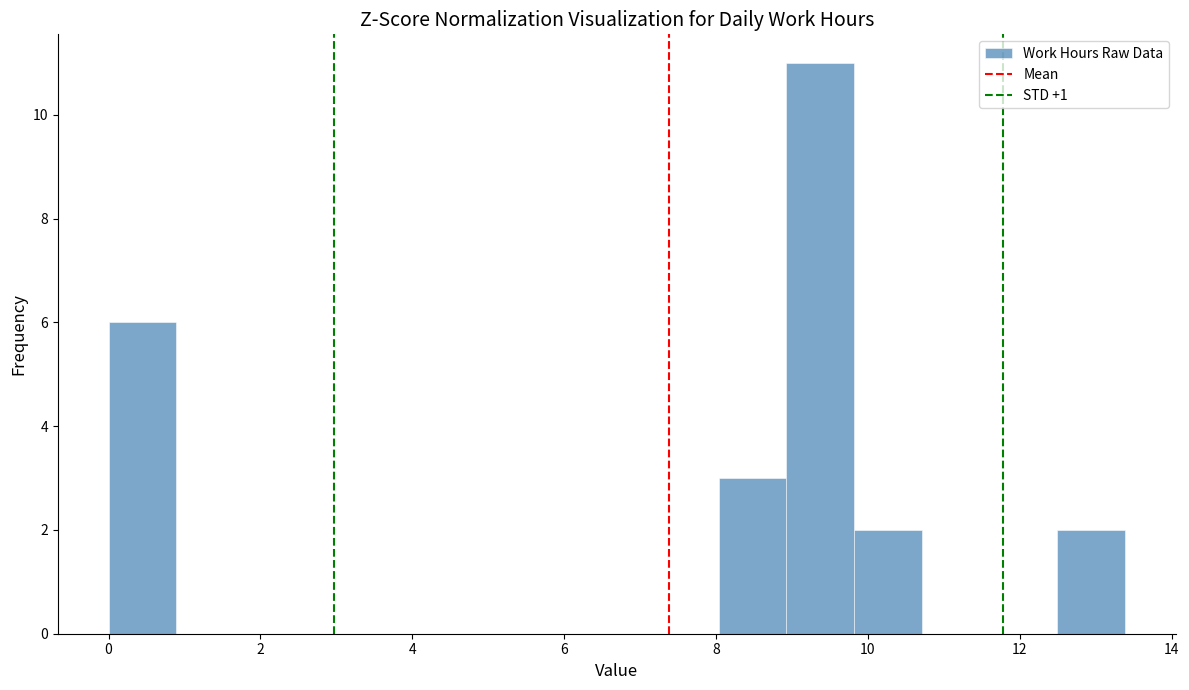

Which range on the x-axis has the tallest bar?

9.0 to 9.8